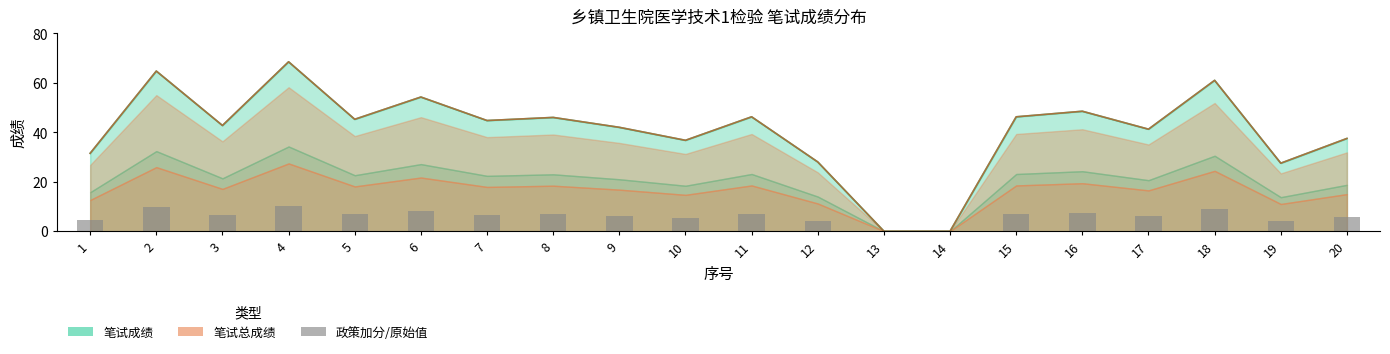

List the labels in order of value, largest first.

4, 2, 18, 6, 16, 11, 15, 8, 5, 7, 3, 9, 17, 20, 10, 1, 12, 19, 13, 14